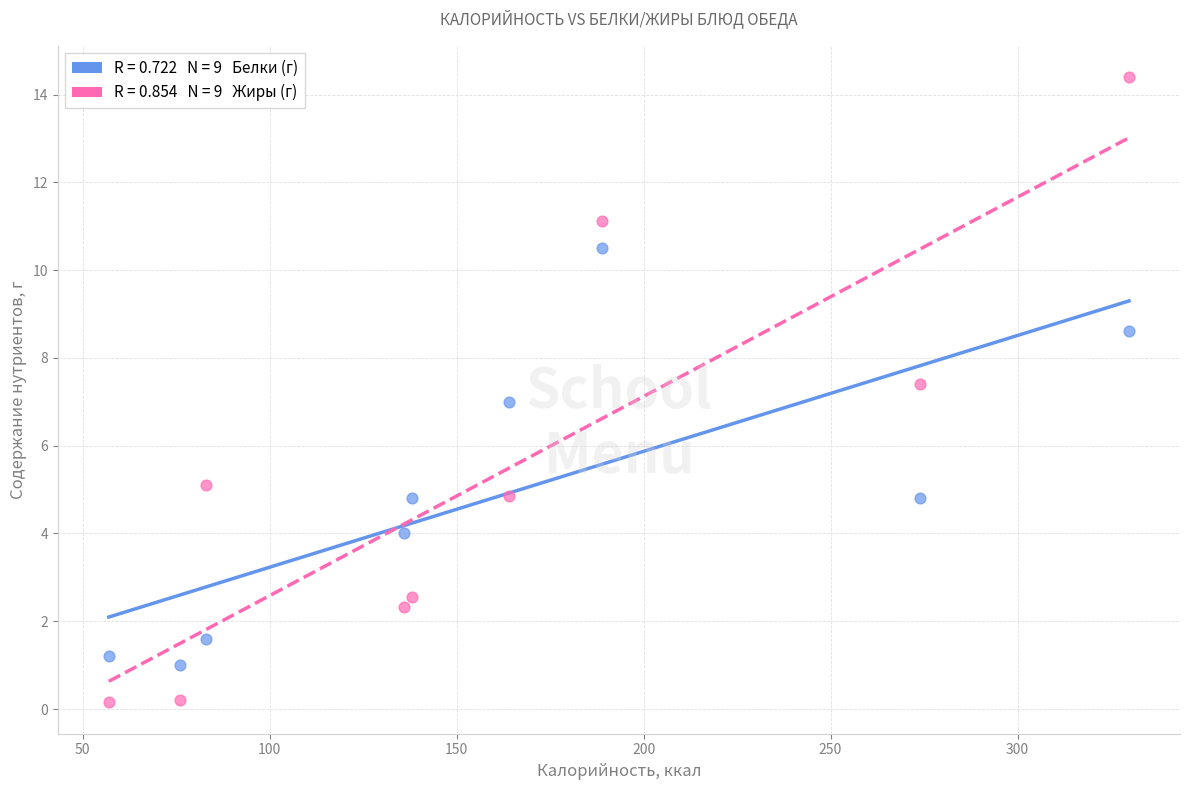

Across all data points, what is the range of X values (max minus min)?

272.8